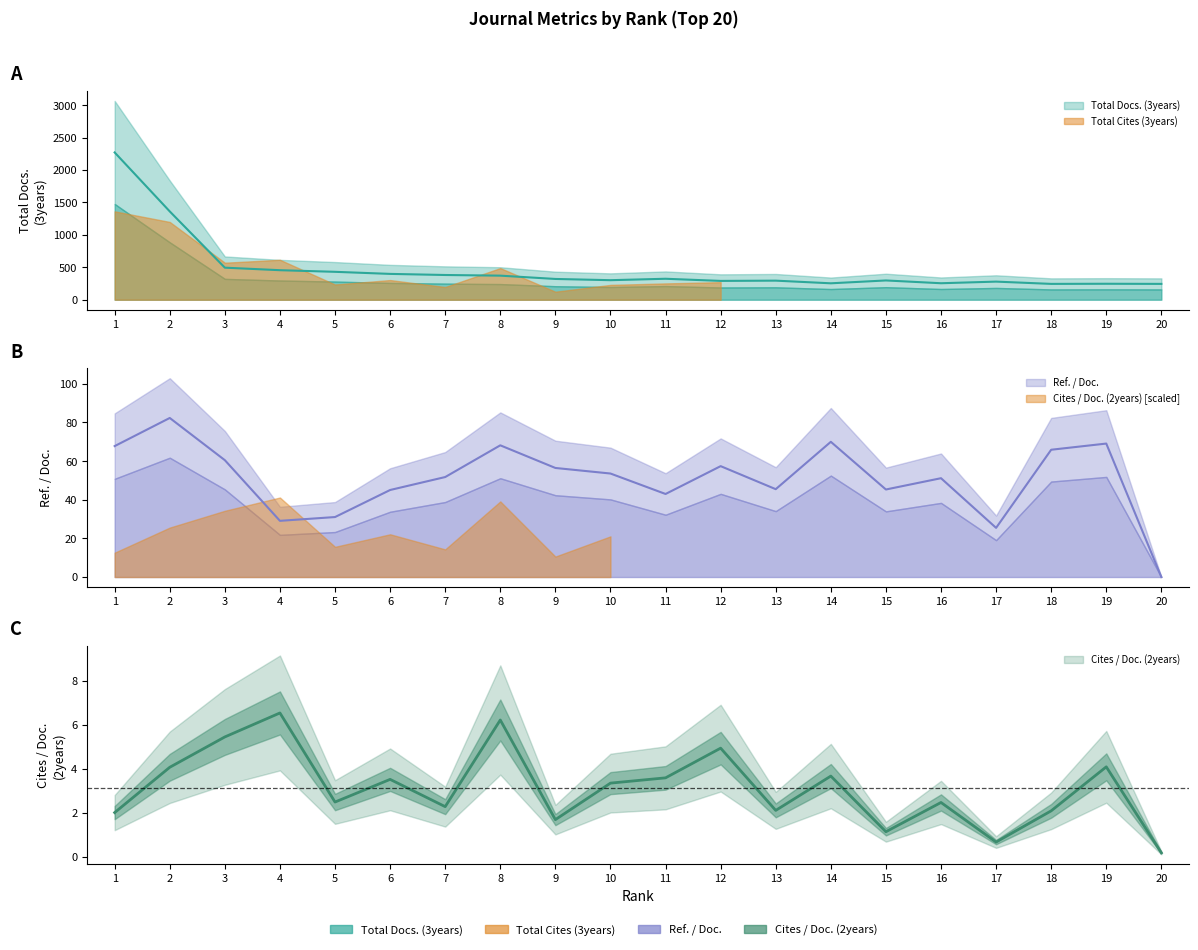

Where does the Ref. / Doc. series first go above 53?

1